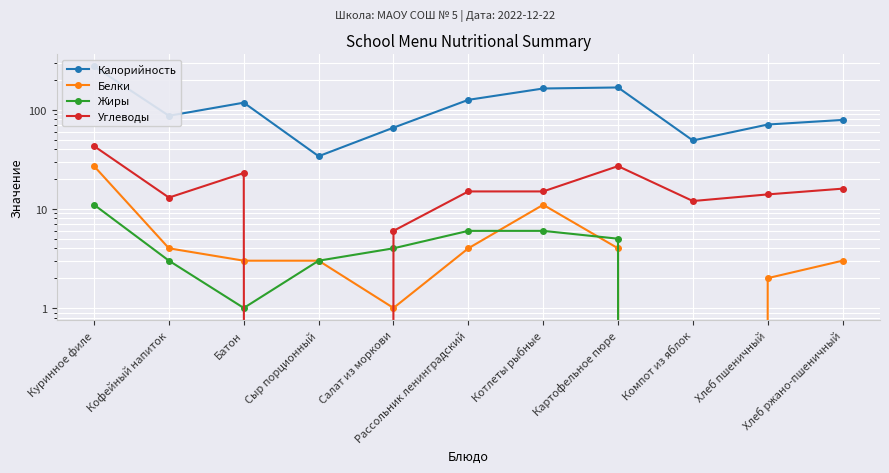

Between Батон and Картофельное пюре, which series saw the biggest shift?

Калорийность